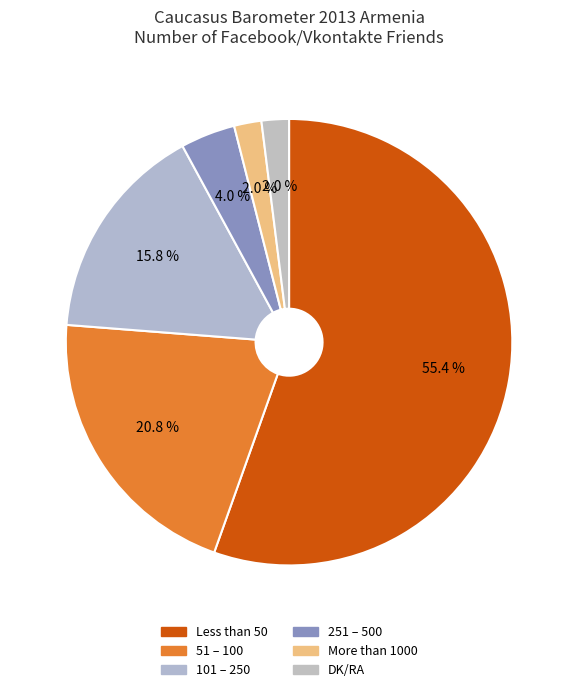

How many segments does this pie chart have?

6